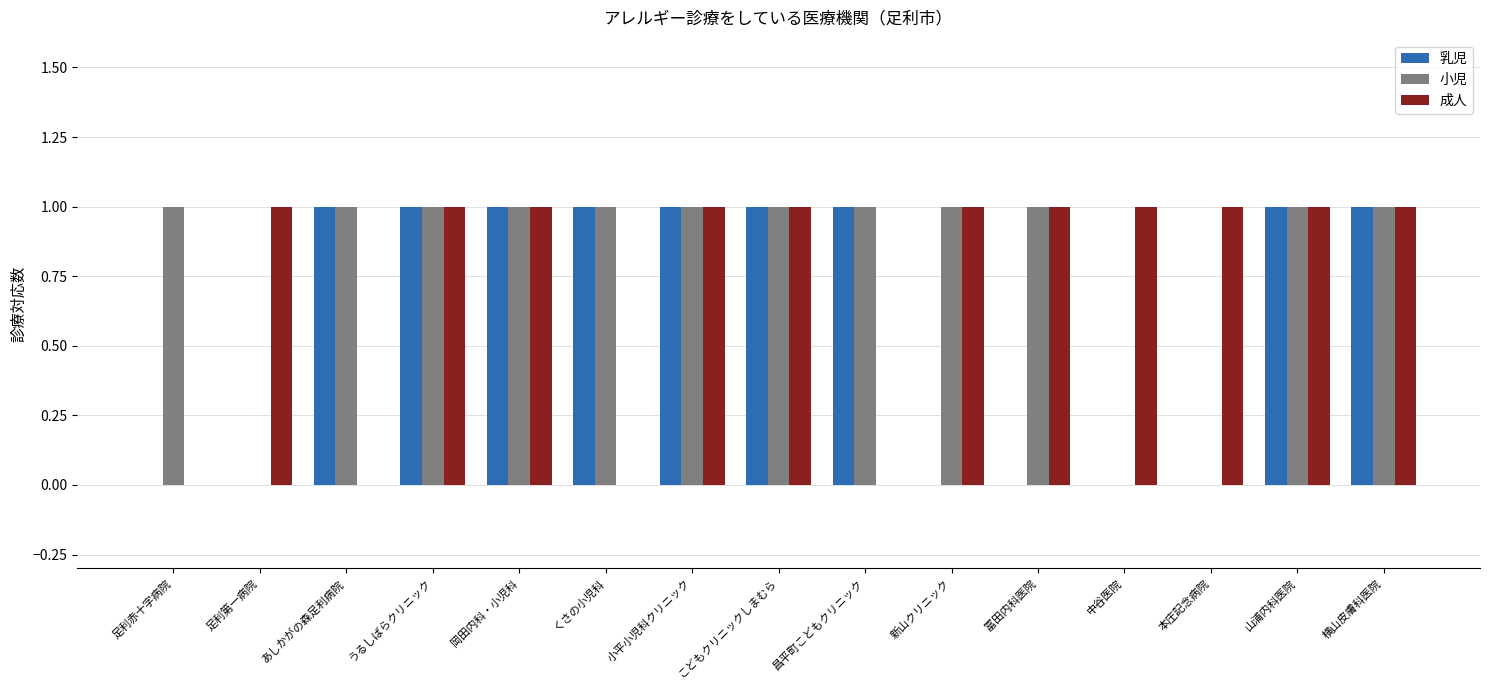

Is the value of 小児 at 冨田内科医院 greater than the value of 乳児 at 新山クリニック?

Yes